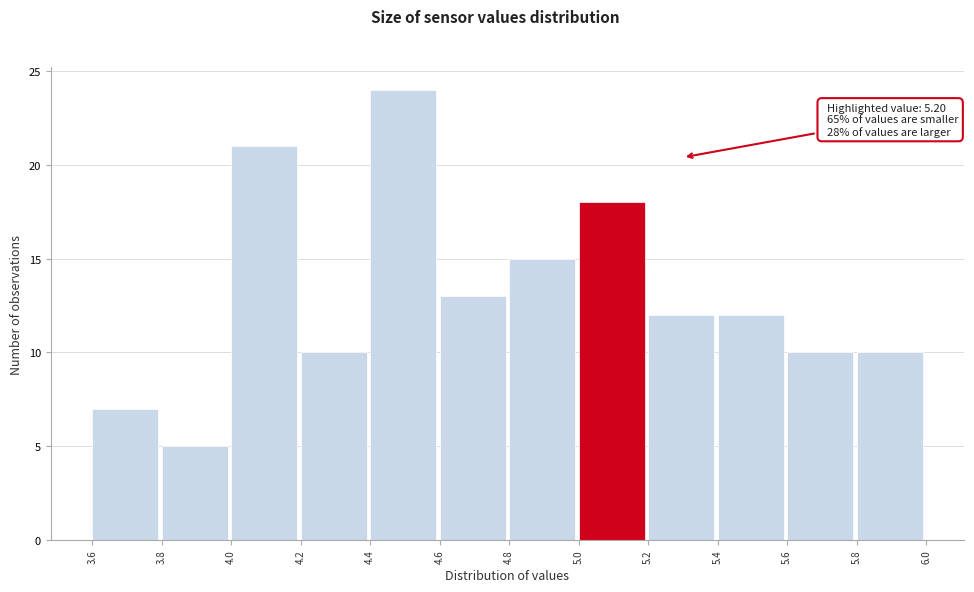

Over which range of the x-axis is the bar tallest?

4.4 to 4.6